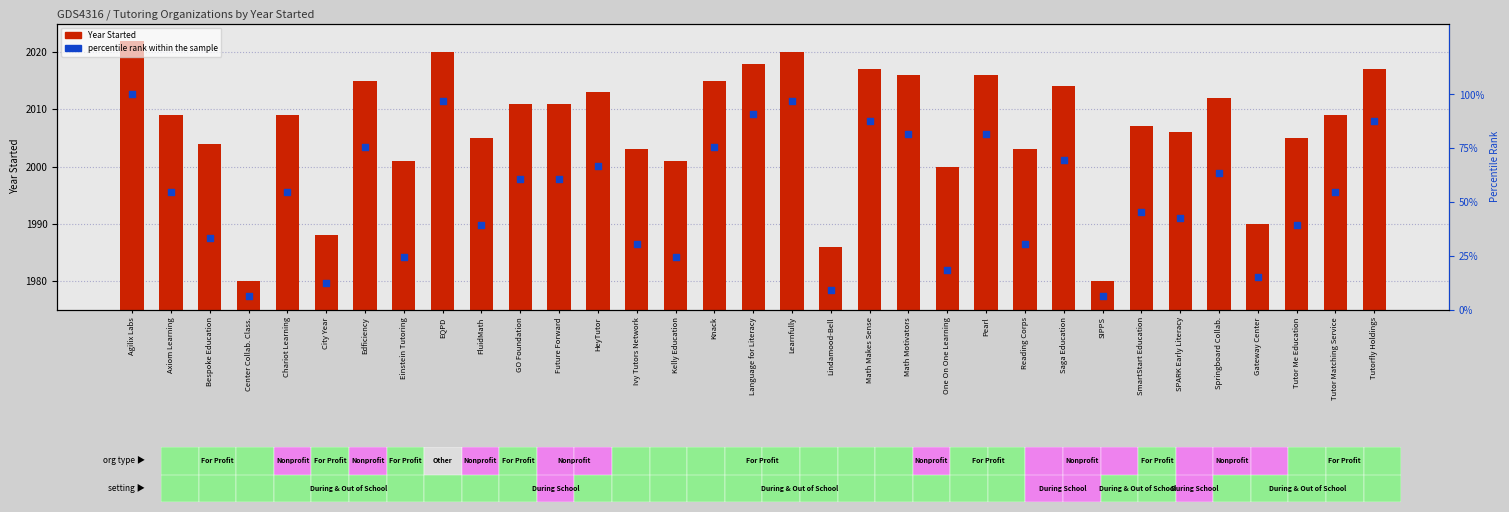

At which category is the sum across all series the highest?

Agilix Labs